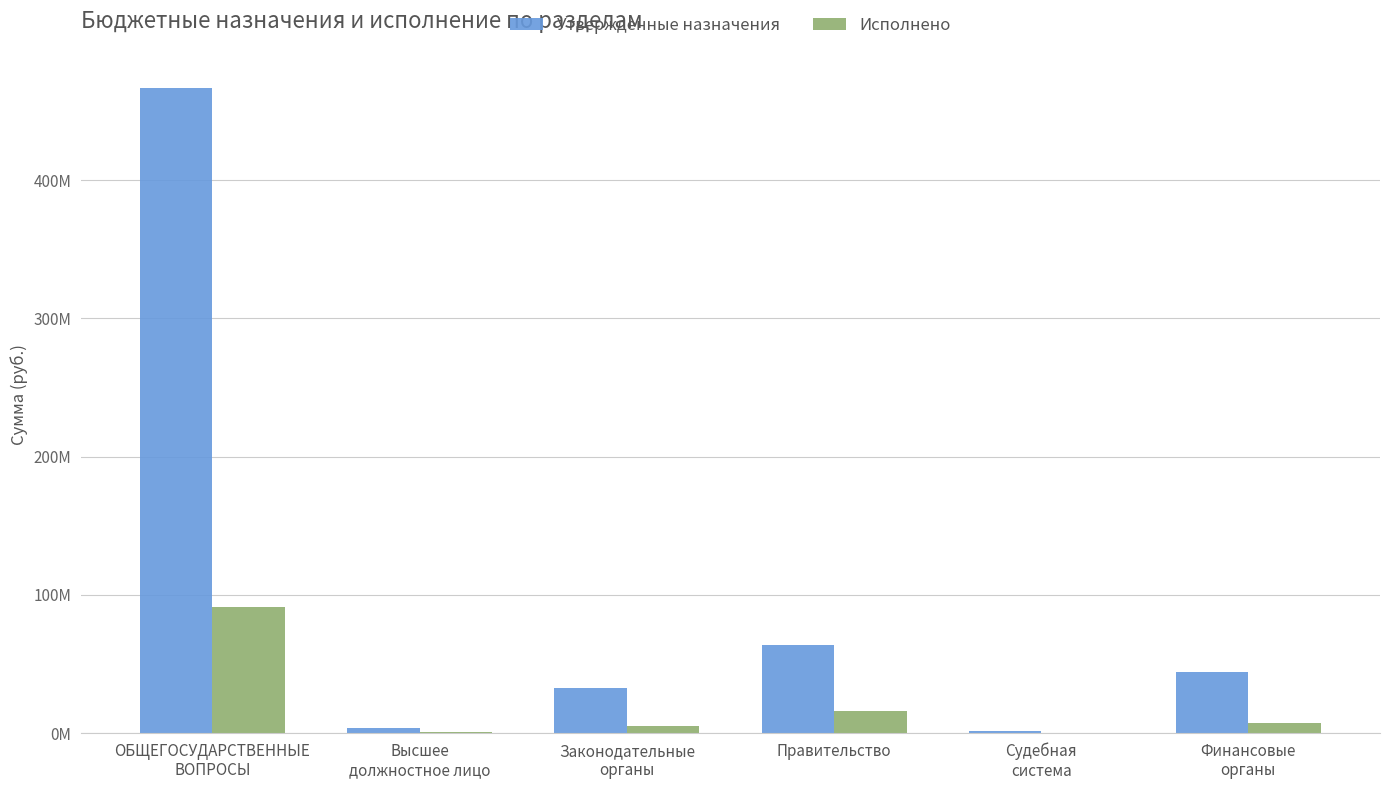

Are the bars grouped side by side (vs. stacked)?

Yes